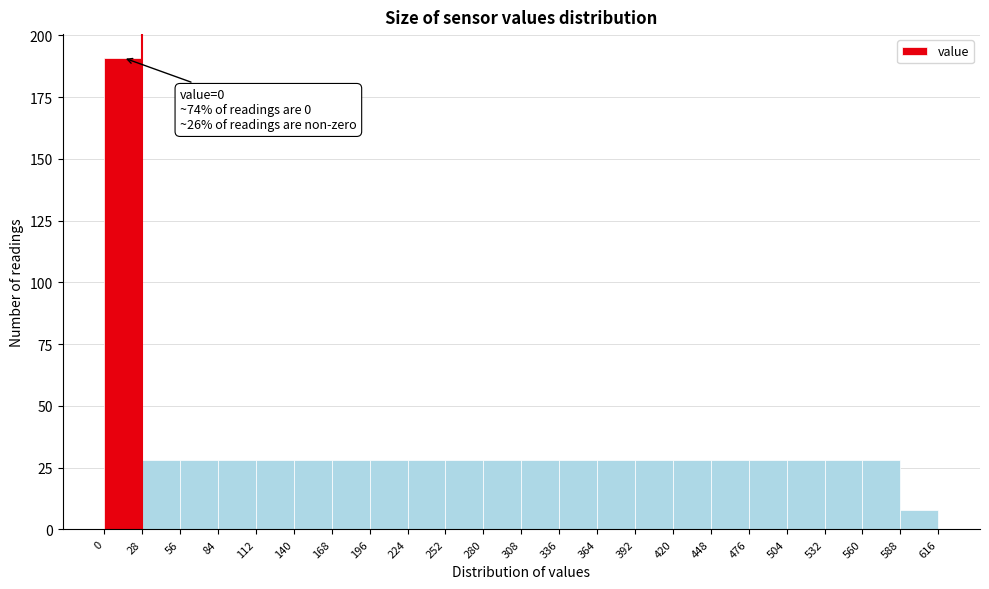

Which range on the x-axis has the tallest bar?

0 to 28